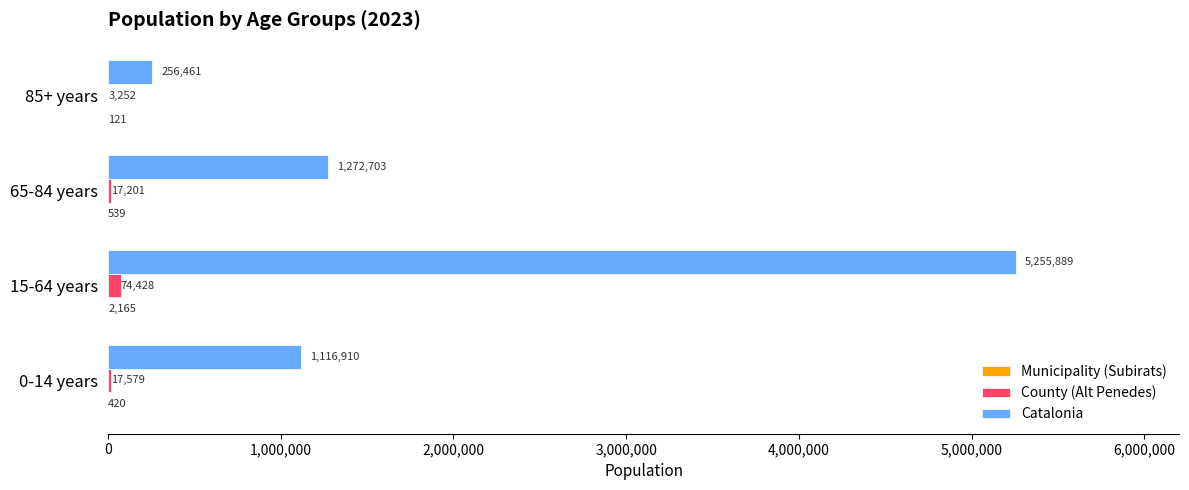

The value of Catalonia at 65-84 years is 1272703. True or false?

True